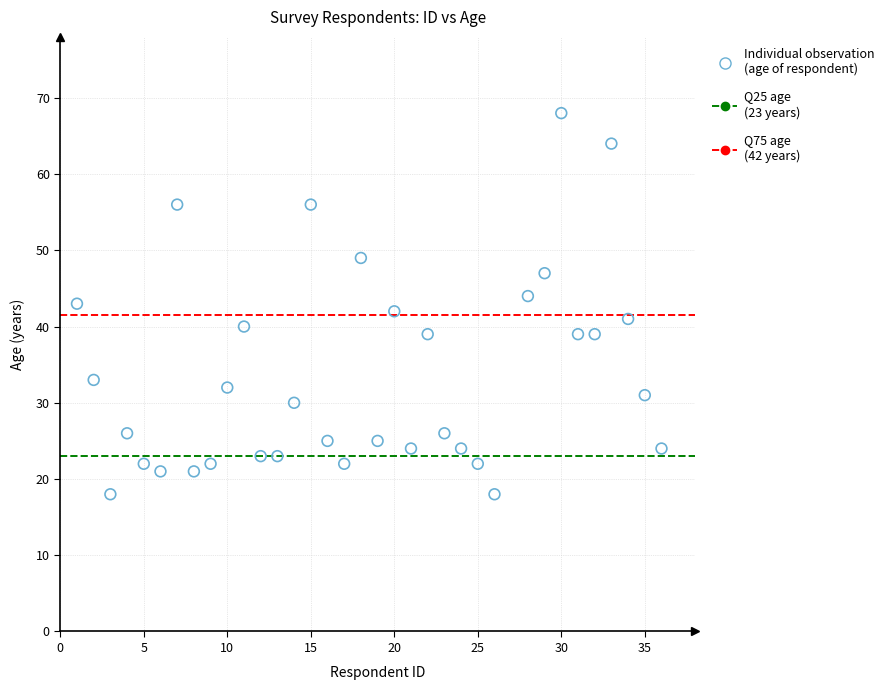

What is the range of X values (max minus min)?

35